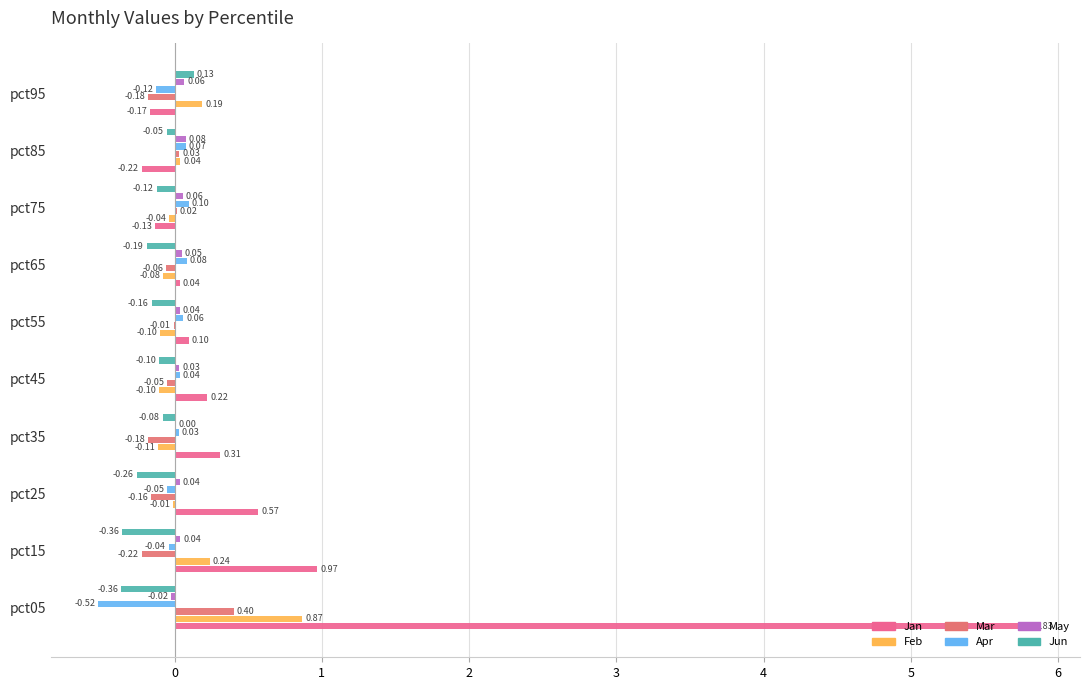

How many positive values does the Mar series have?

3